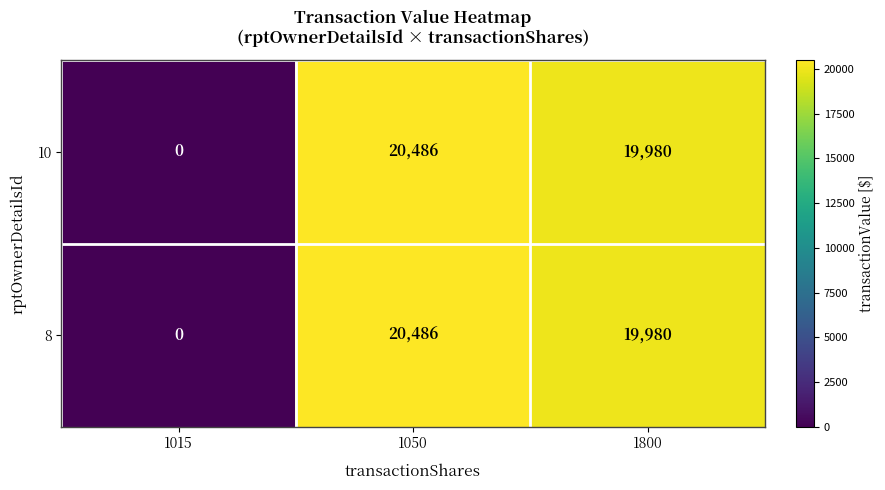

True or false: 8 has a value of 0 at 1015.

True